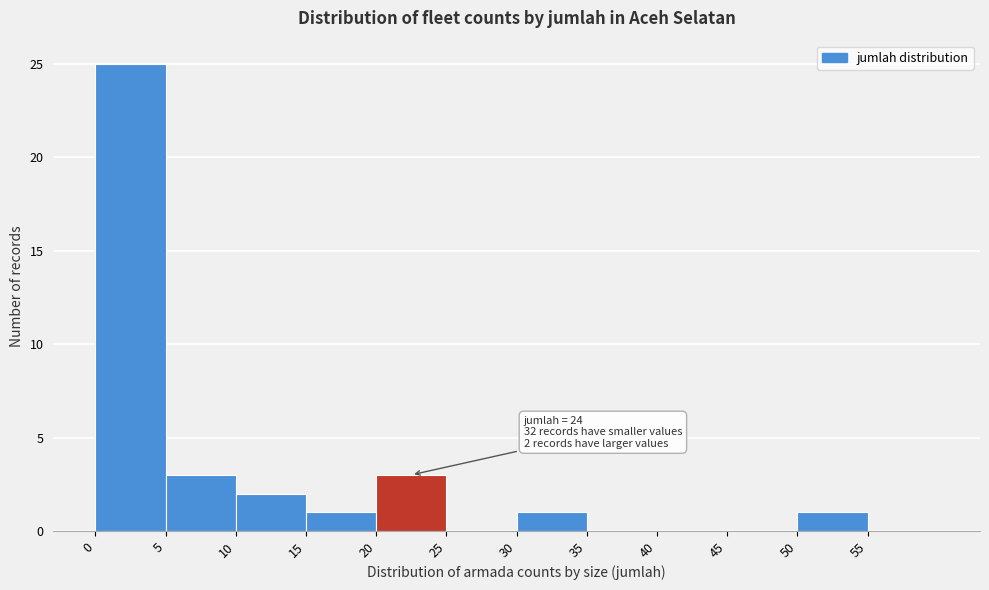

Which range on the x-axis has the tallest bar?

0 to 5